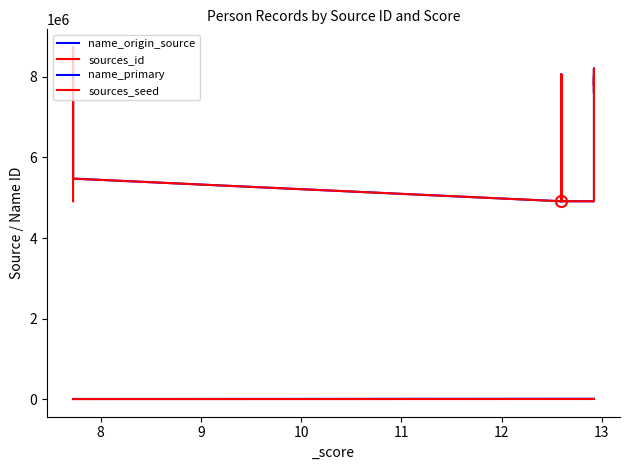

What is the value of the name_origin_source point at the 22nd from the left?

8010407.0